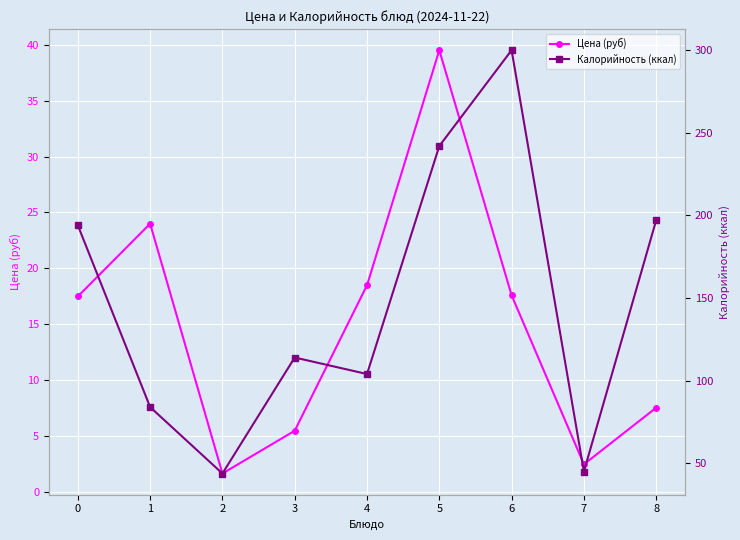

What is the total value across all series at 7?

47.5